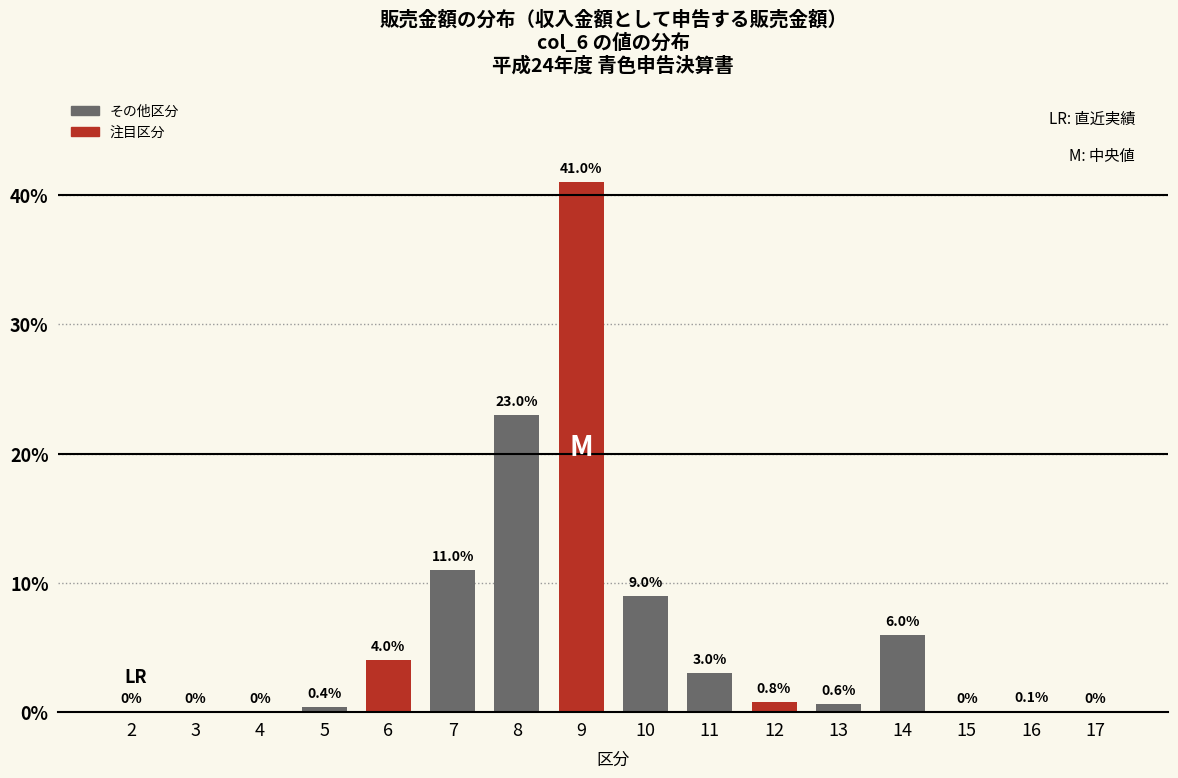

Reading left to right, list all the values displayed in this chart.

2=0.0	3=0.0	4=0.0	5=0.4	6=4.0	7=11.0	8=23.0	9=41.0	10=9.0	11=3.0	12=0.8	13=0.6	14=6.0	15=0.0	16=0.1	17=0.0